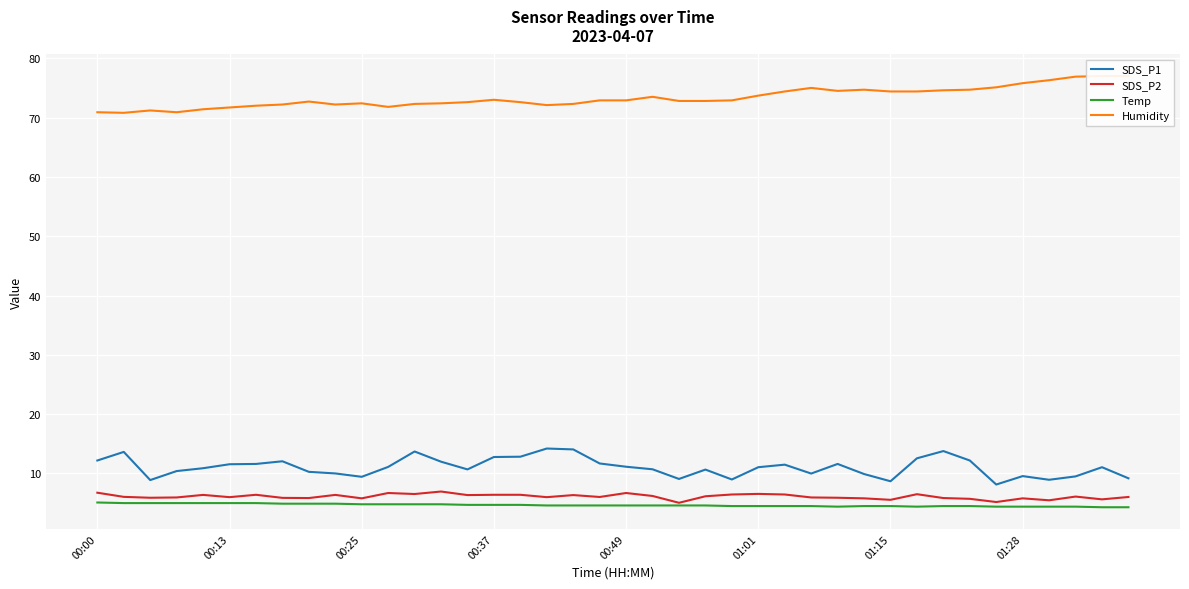

The Temp series shows 1.4 at 38. True or false?

False